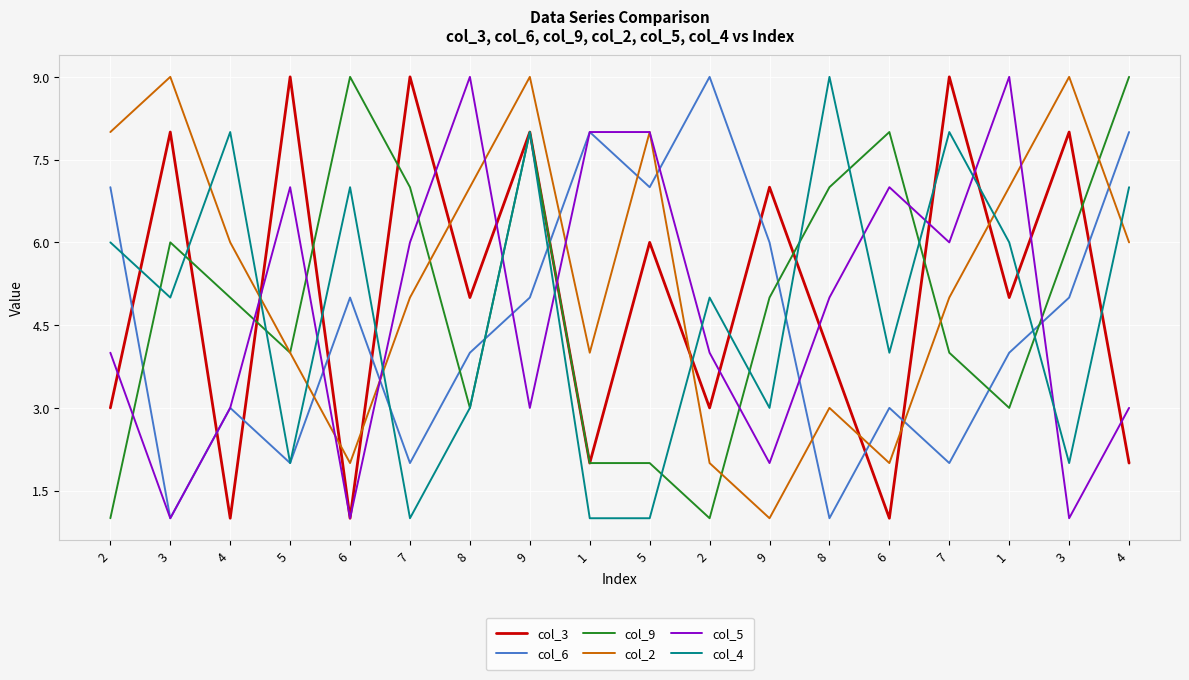

What is the total value across all series at 9?

41